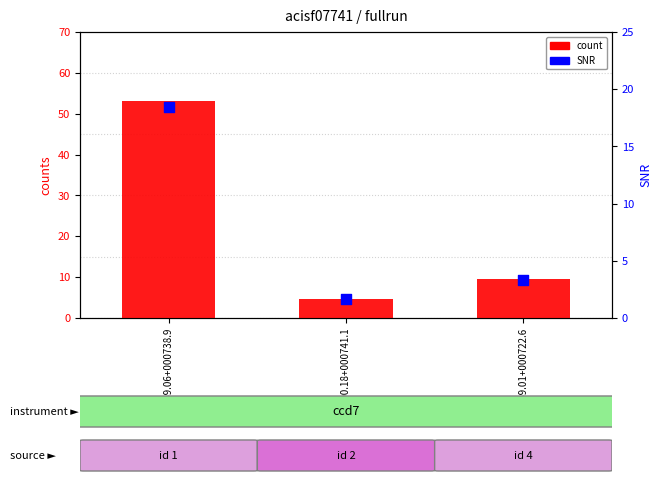

What are all the series names shown in the legend?

count, SNR